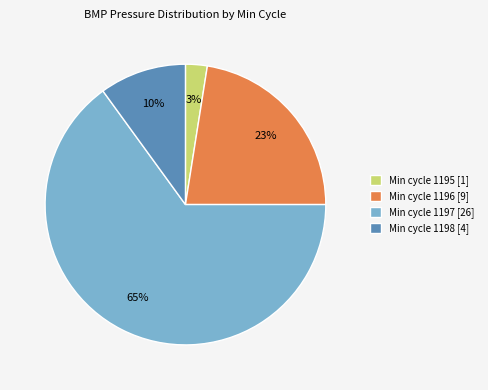

To the nearest percent, what is the average slice percentage?

25%